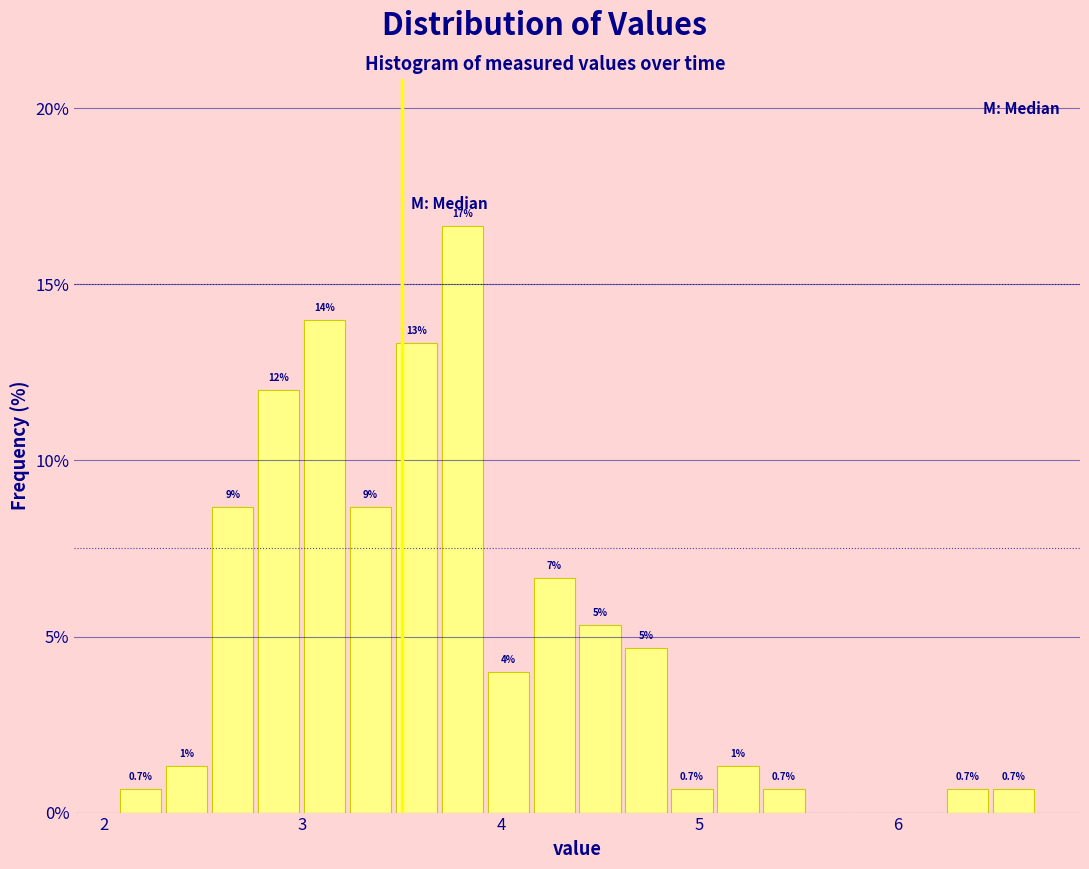

Around what value on the x-axis is the tallest bar? Give the approximate position of its centre, as read against the axis.

3.8